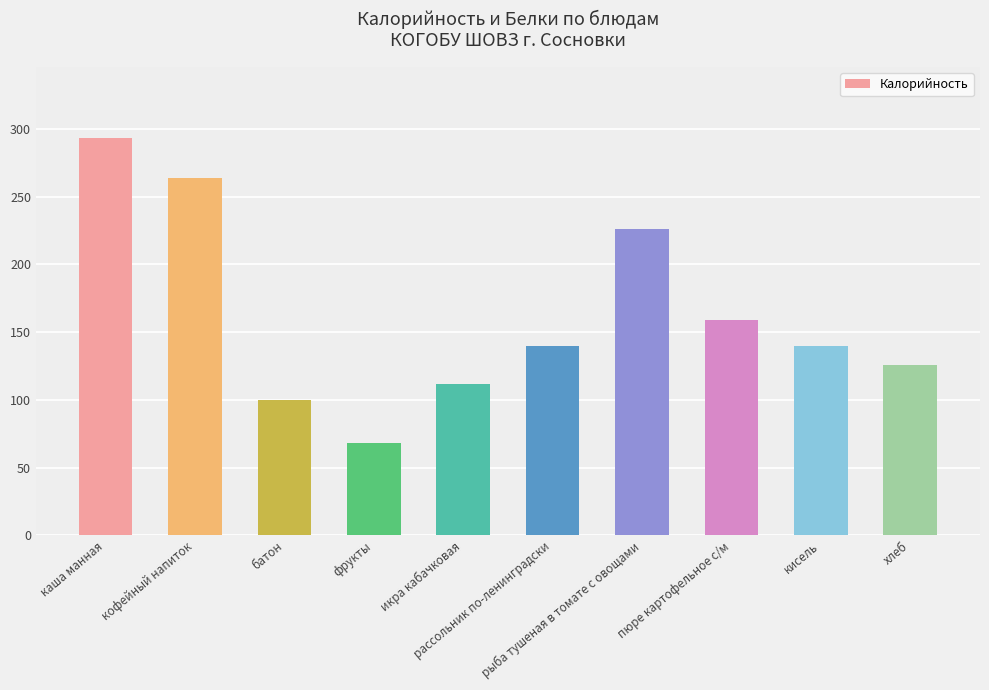

Approximately how many times larger is the value at фрукты compared to кофейный напиток?

0.3